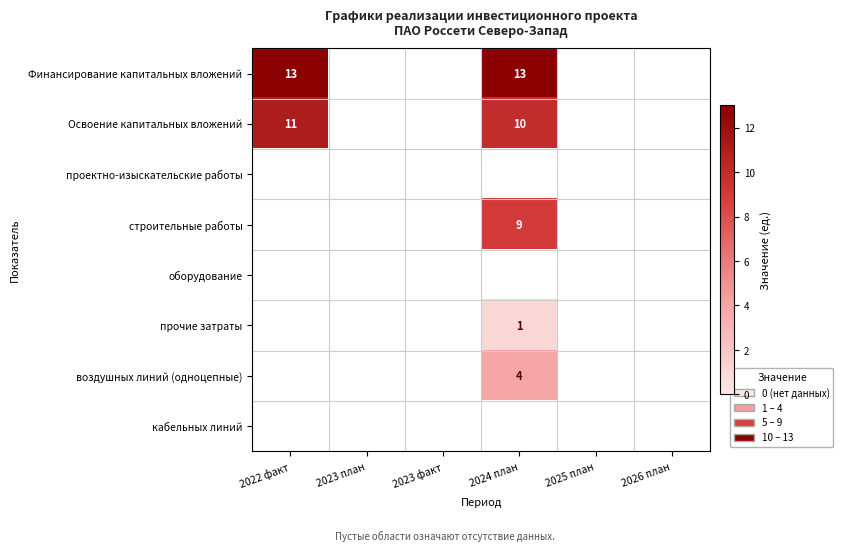

What is the sum of the Освоение капитальных вложений values at 2022 факт and 2024 план?

21